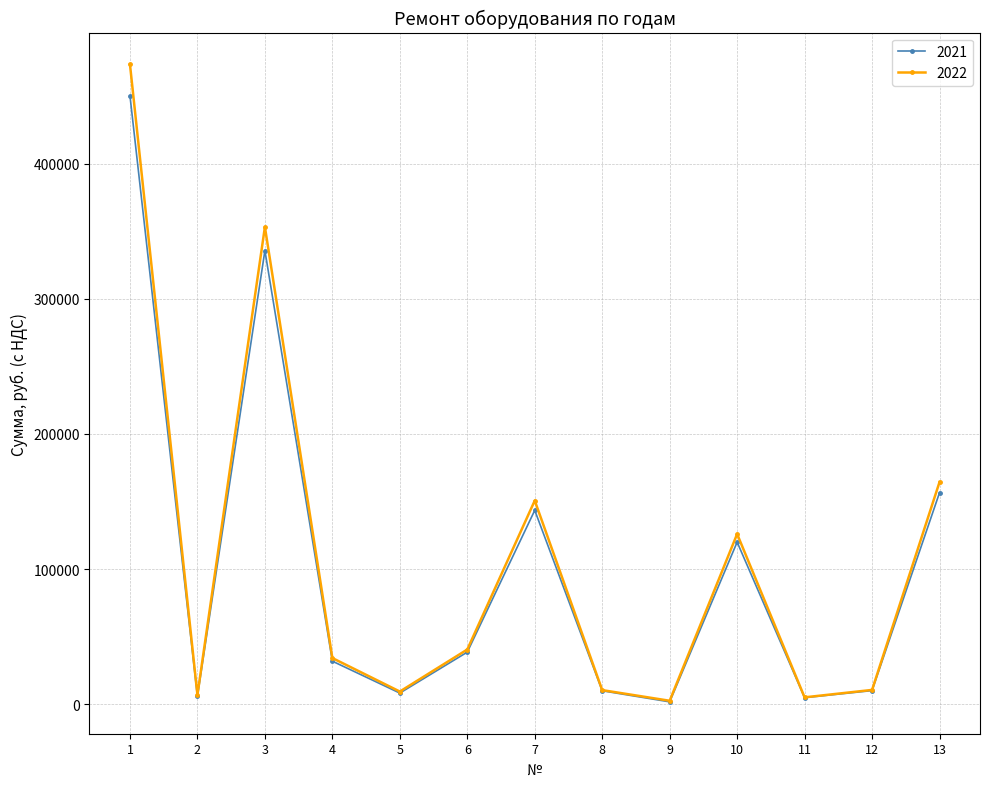

Where does the 2022 series first go above 34116?

1